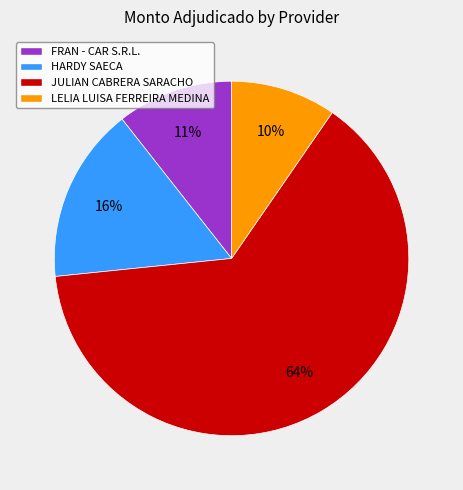

The JULIAN CABRERA SARACHO slice represents 64% of the pie. True or false?

True